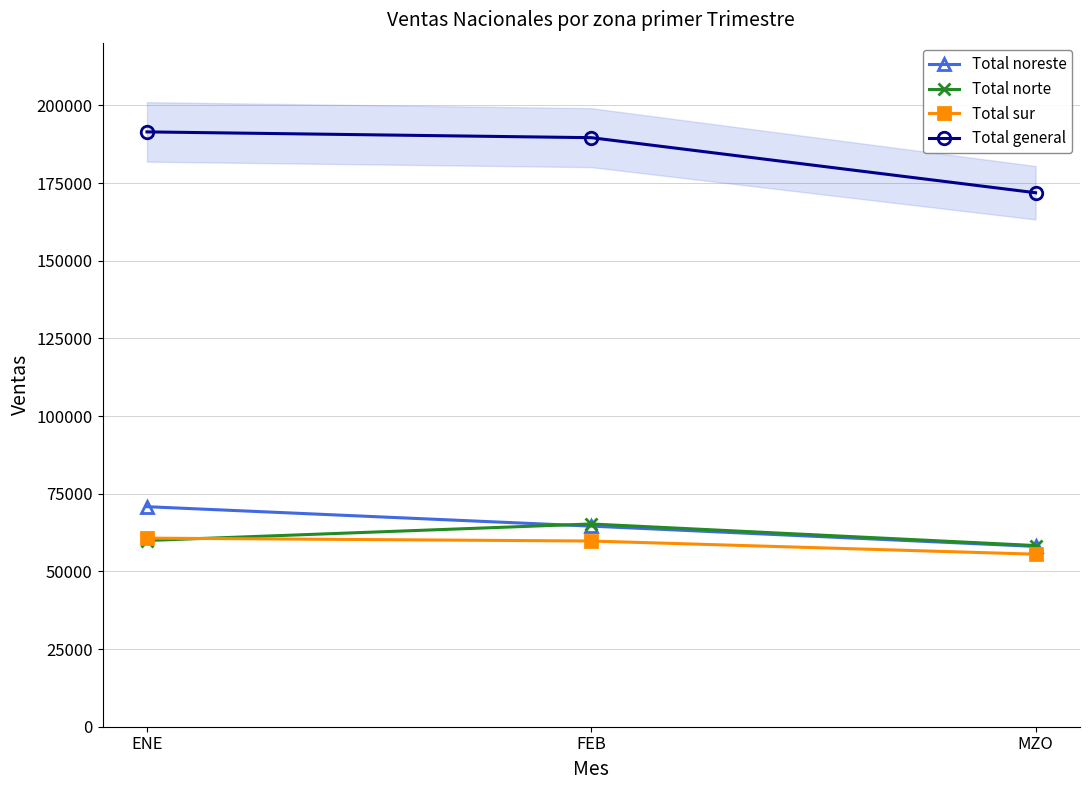

Rank the series at ENE from highest to lowest value.

Total general, Total noreste, Total sur, Total norte